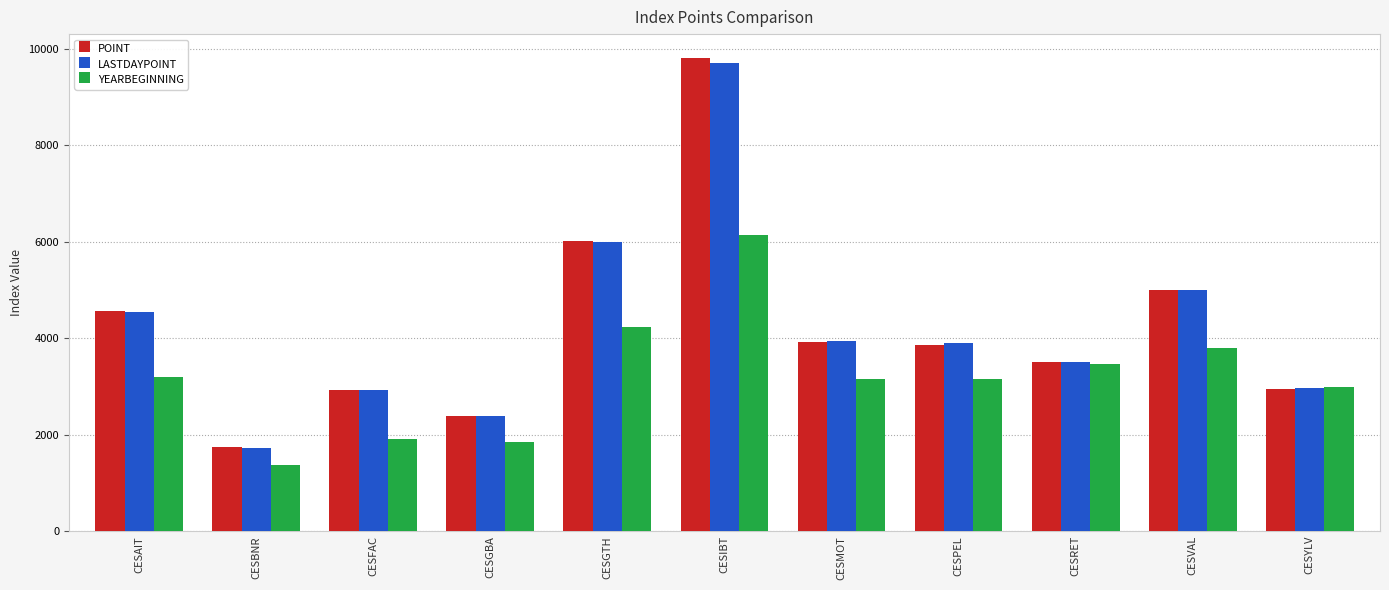

Which label corresponds to the largest value in the chart?

CESIBT